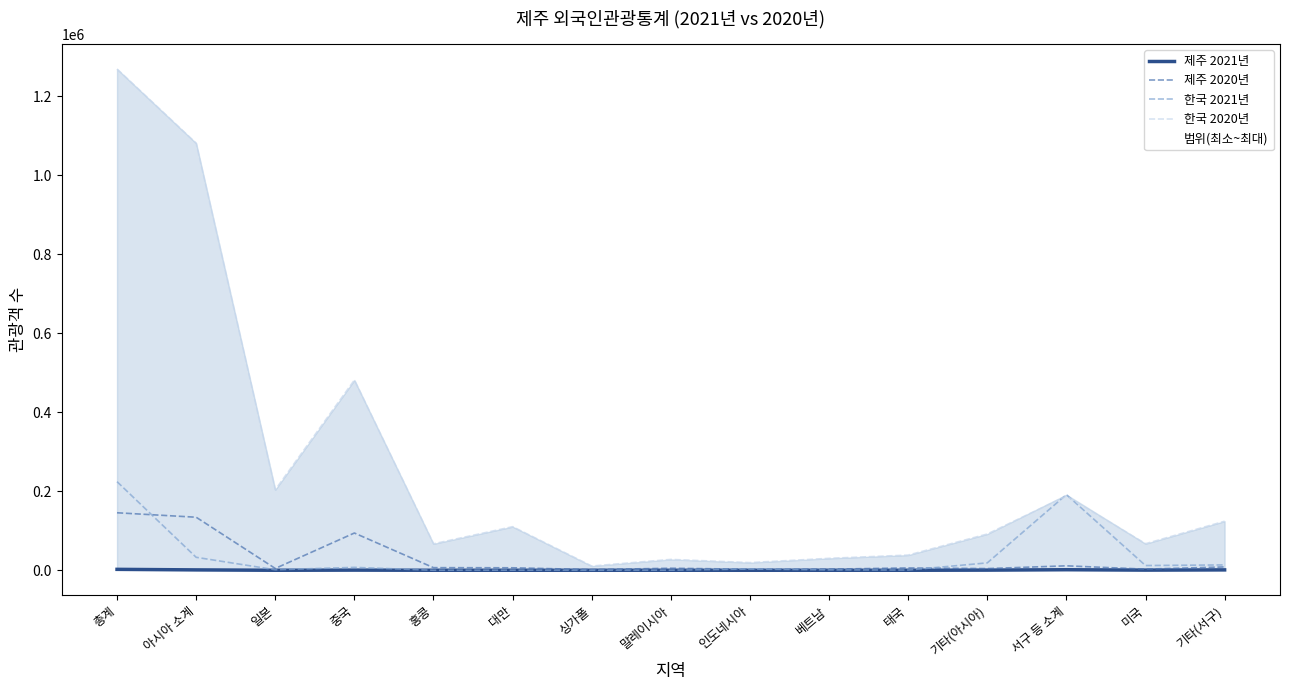

Between 중국 and 일본, which is larger?

중국